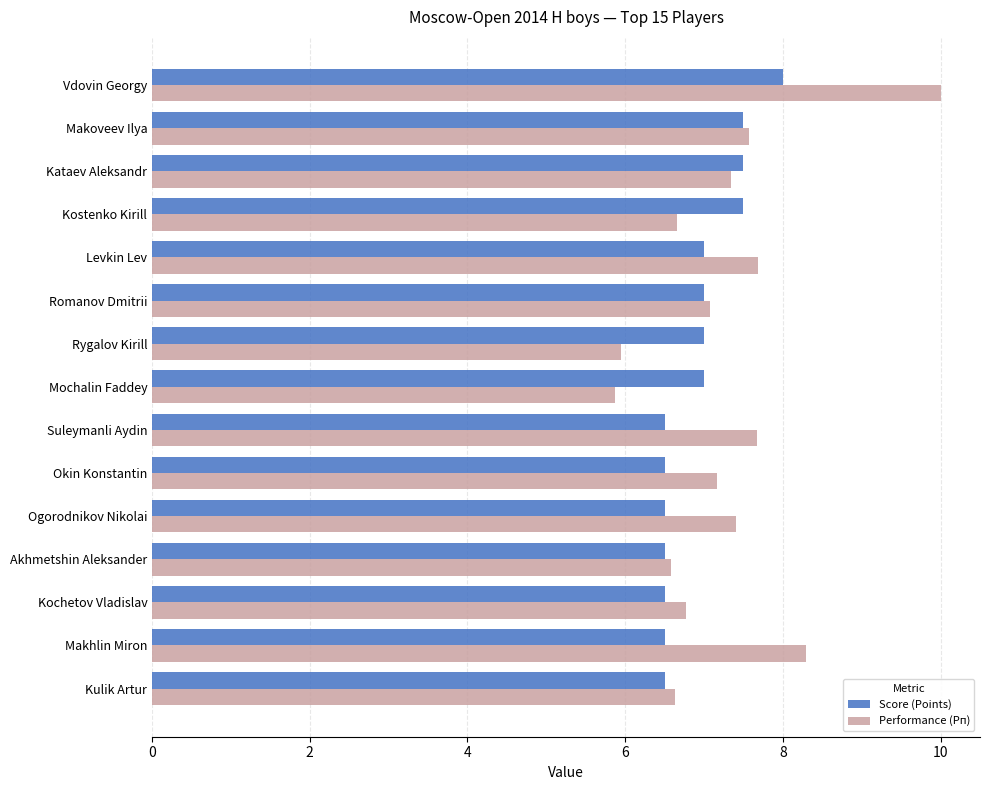

The Score (Points) series shows 6.5 at Okin Konstantin. True or false?

True